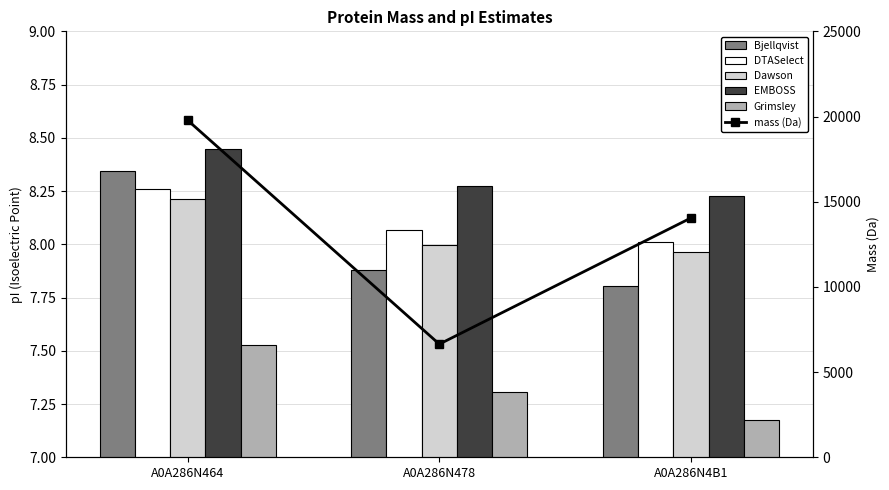

Where is Bjellqvist nearest to the value 8?

A0A286N478